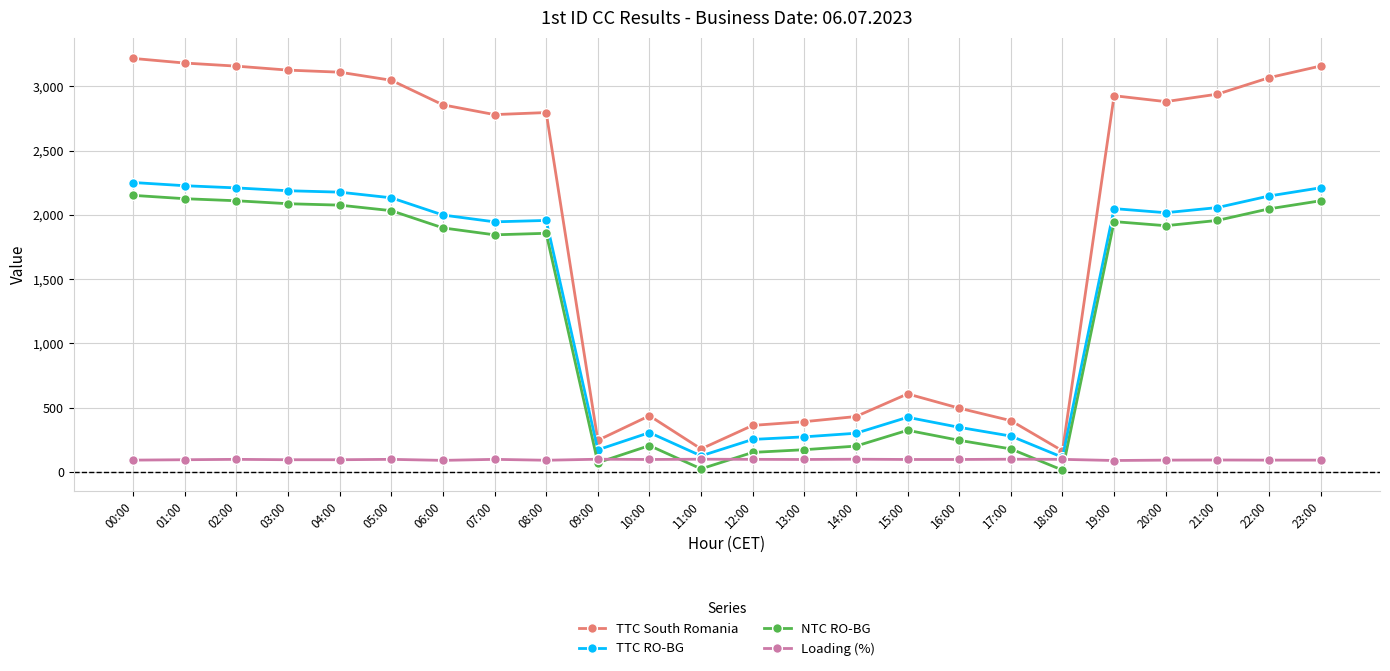

Which series has the widest spread of values?

TTC South Romania